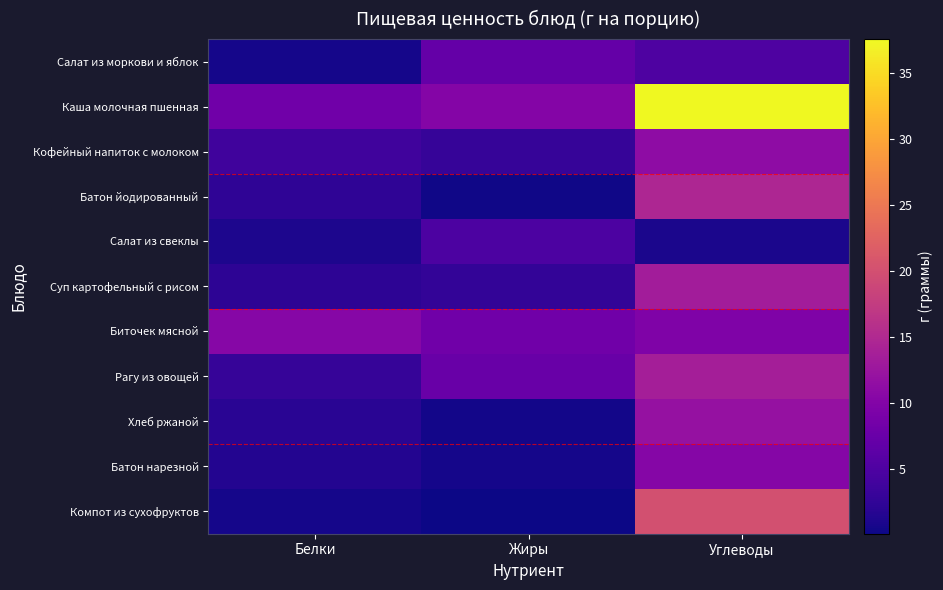

Reading left to right, extract all data points from this chart.

Салат из моркови и яблок: Белки=0.6	Жиры=7.1	Углеводы=5.0
Каша молочная пшенная: Белки=8.3	Жиры=10.1	Углеводы=37.6
Кофейный напиток с молоком: Белки=3.9	Жиры=2.9	Углеводы=11.2
Батон йодированный: Белки=2.4	Жиры=0.3	Углеводы=14.7
Салат из свеклы: Белки=1.0	Жиры=4.9	Углеводы=1.0
Суп картофельный с рисом: Белки=2.2	Жиры=2.7	Углеводы=13.4
Биточек мясной: Белки=10.4	Жиры=8.3	Углеводы=9.7
Рагу из овощей: Белки=2.9	Жиры=7.5	Углеводы=13.6
Хлеб ржаной: Белки=2.0	Жиры=0.4	Углеводы=11.9
Батон нарезной: Белки=1.5	Жиры=0.6	Углеводы=10.3
Компот из сухофруктов: Белки=0.6	Жиры=0.1	Углеводы=20.1